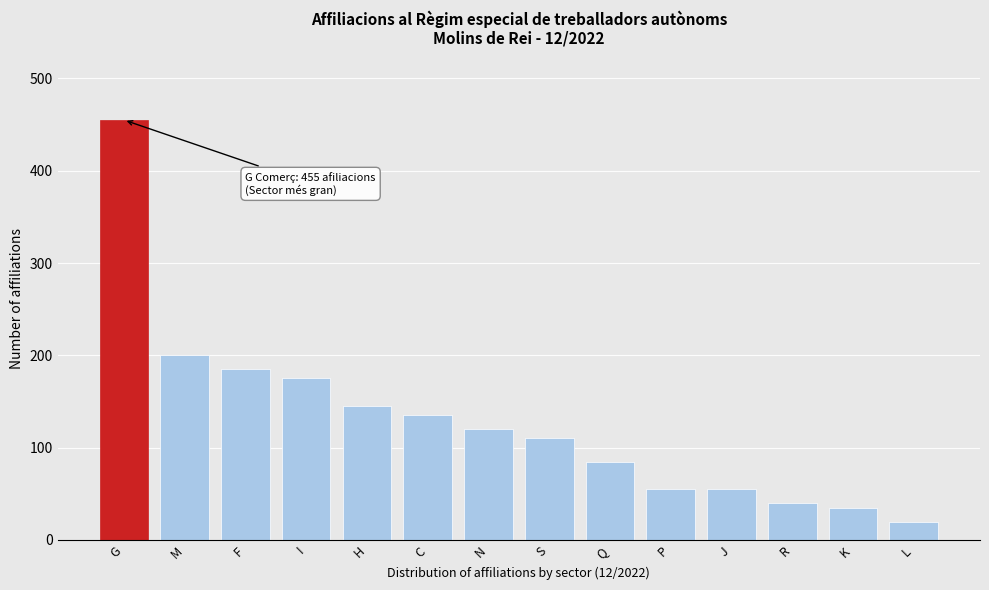

Reading left to right, list all the values displayed in this chart.

G=455	M=200	F=185	I=175	H=145	C=135	N=120	S=110	Q=85	P=55	J=55	R=40	K=35	L=20